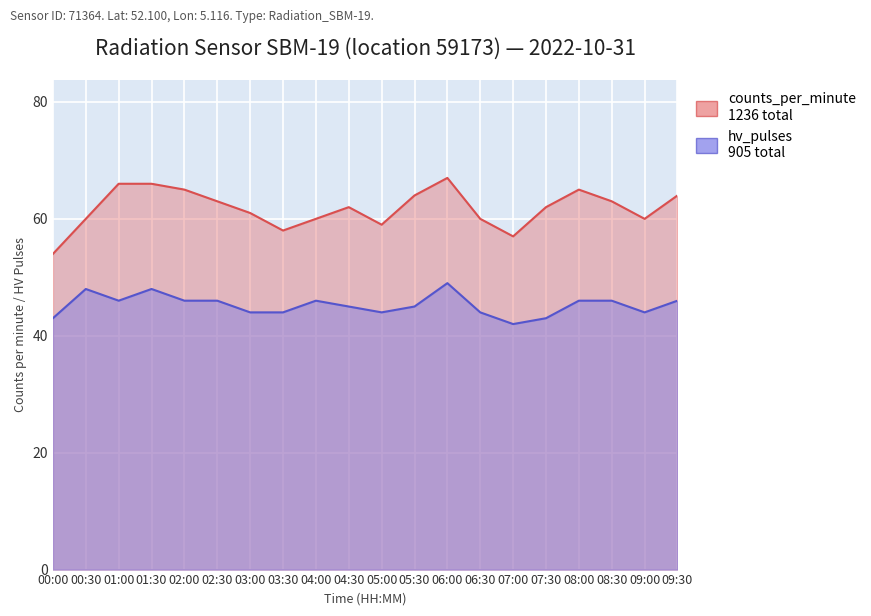

Is it true that counts_per_minute equals 63 at 08:30?

True